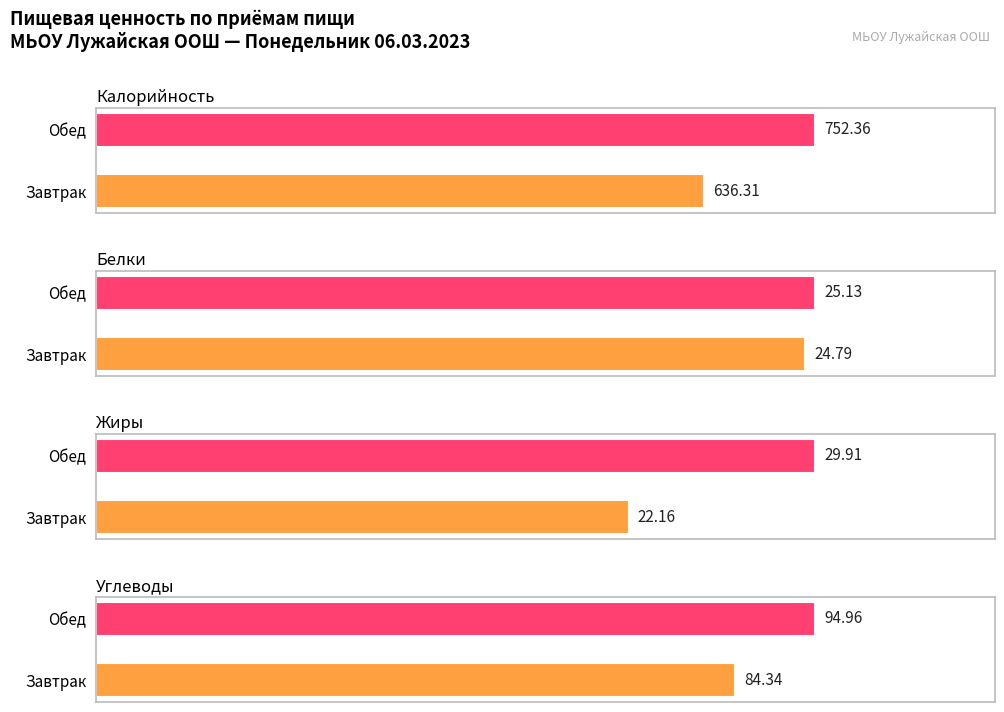

How many groups of bars are there?

2